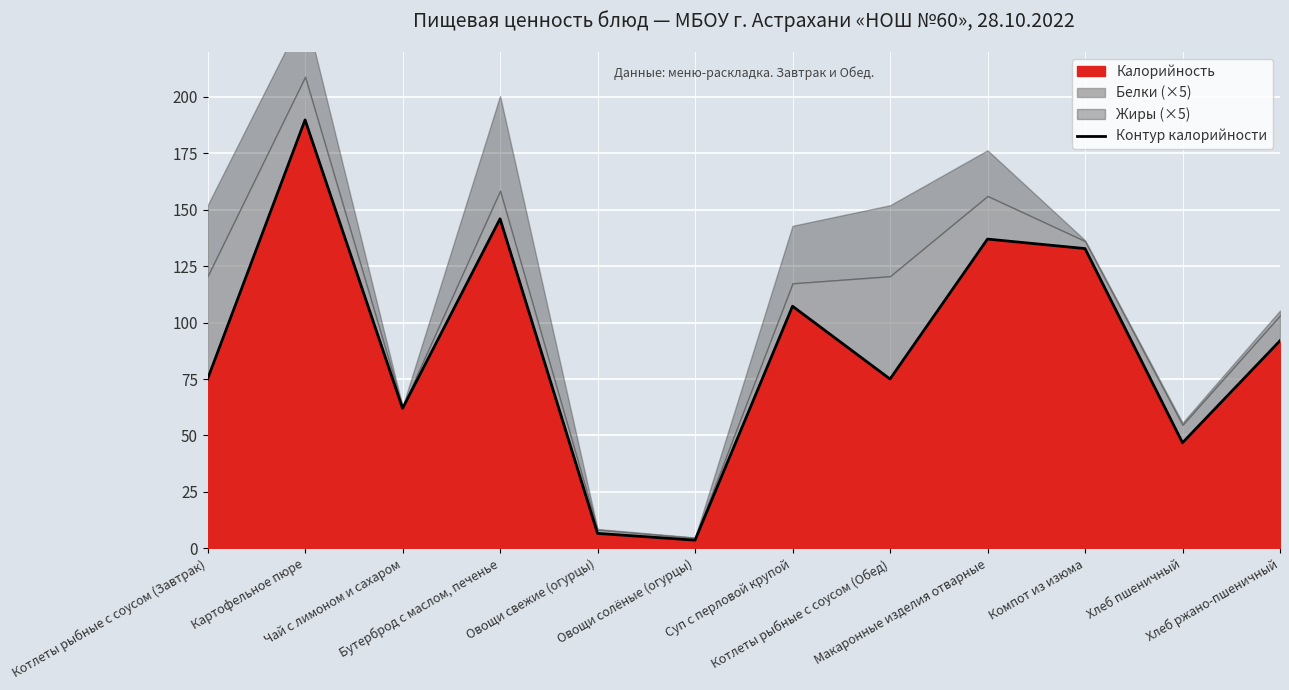

List the labels in order of value, smallest first.

Овощи солёные (огурцы), Овощи свежие (огурцы), Хлеб пшеничный, Чай с лимоном и сахаром, Котлеты рыбные с соусом (Завтрак), Котлеты рыбные с соусом (Обед), Хлеб ржано-пшеничный, Суп с перловой крупой, Компот из изюма, Макаронные изделия отварные, Бутерброд с маслом, печенье, Картофельное пюре